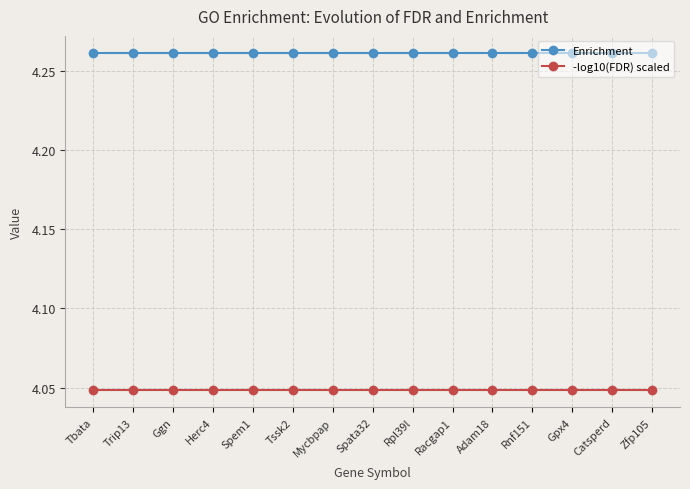

The value of -log10(FDR) scaled at Racgap1 is 7.2. True or false?

False